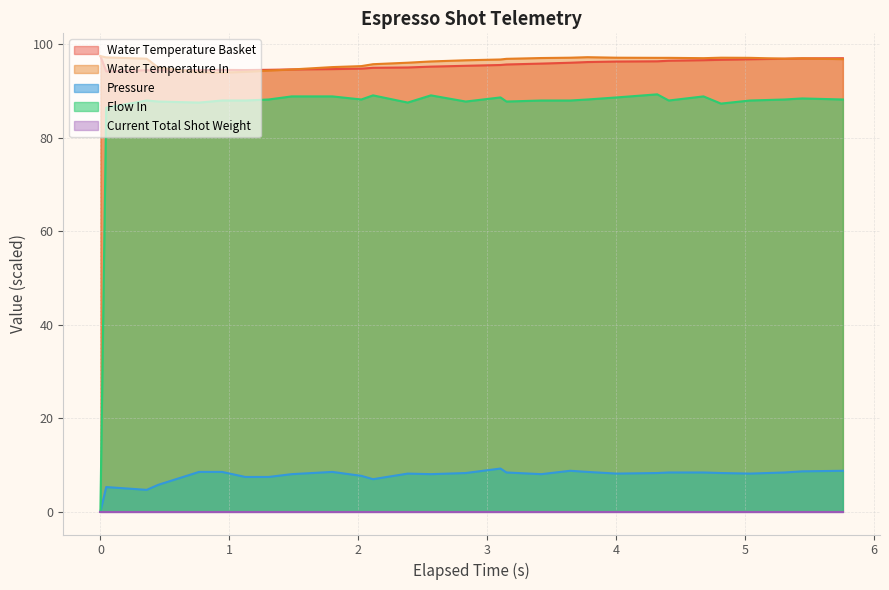

Which series has the largest range (max minus min)?

Flow In